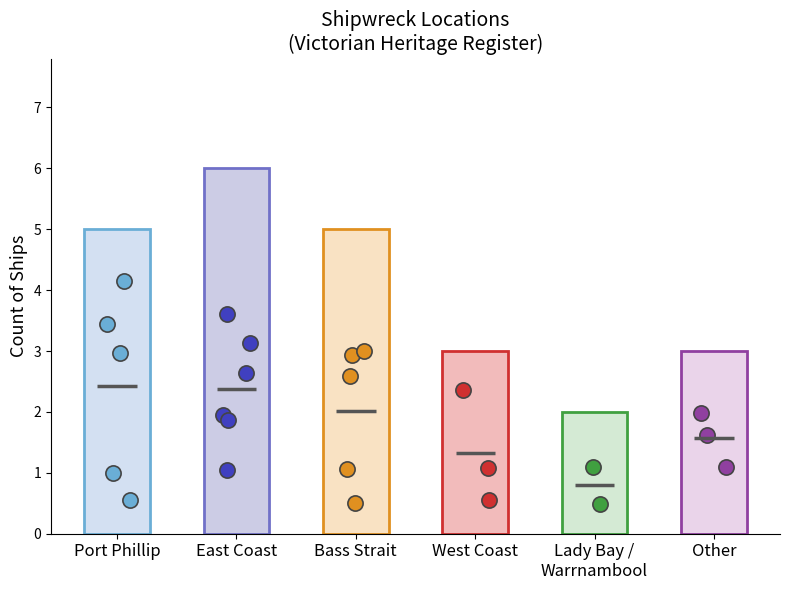

Between Port Phillip and East Coast, which is larger?

East Coast